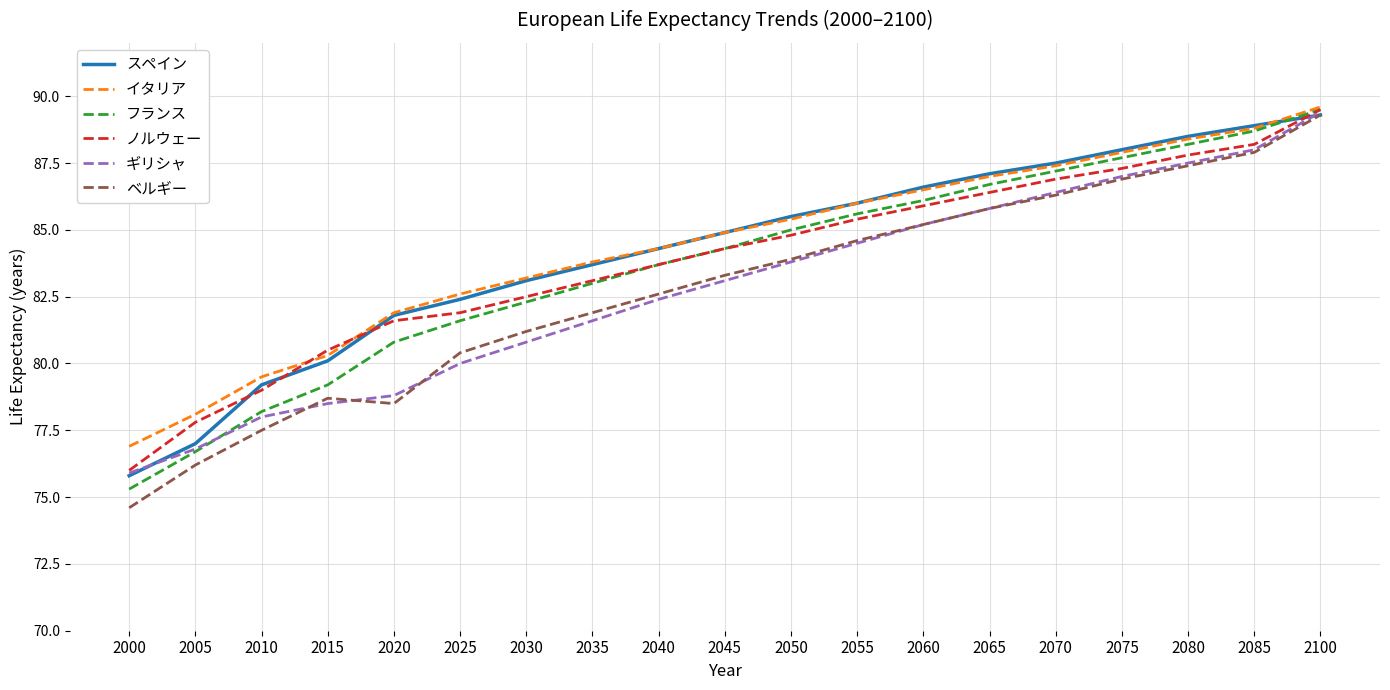

What is the smallest value displayed?

74.6